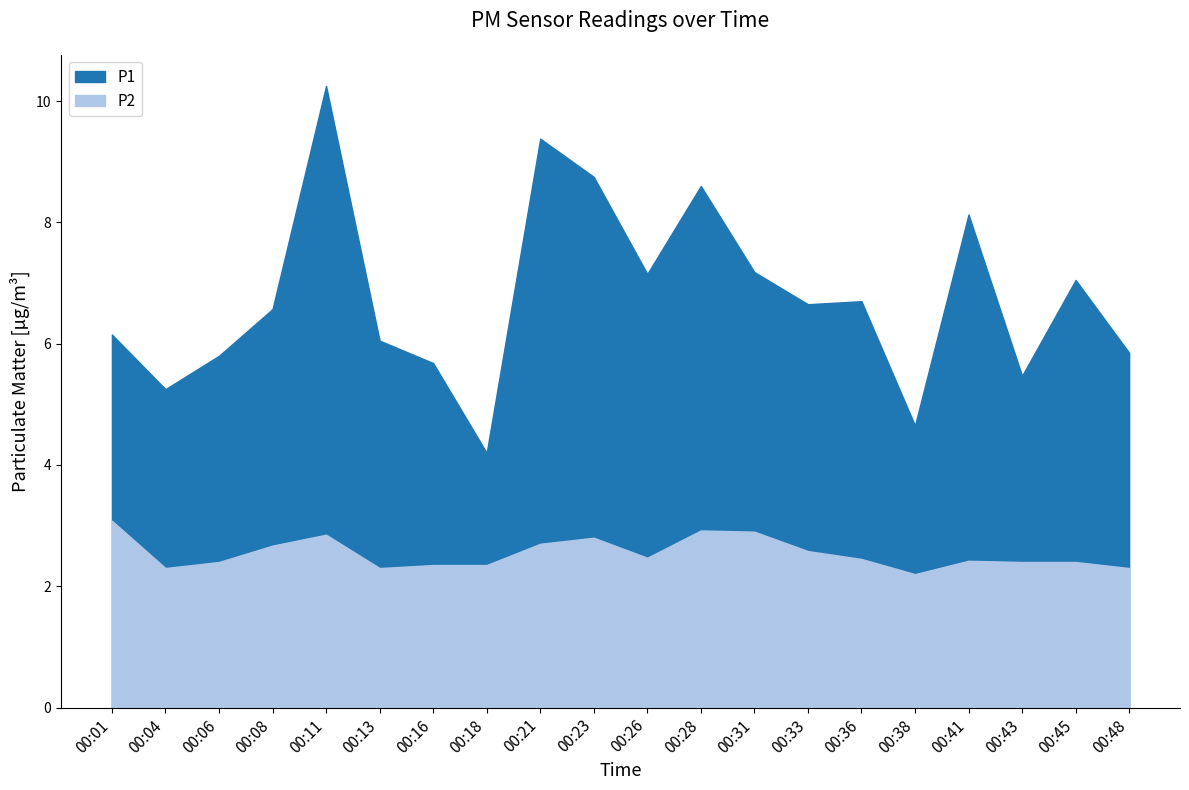

True or false: P2 and P1 intersect in this chart.

False